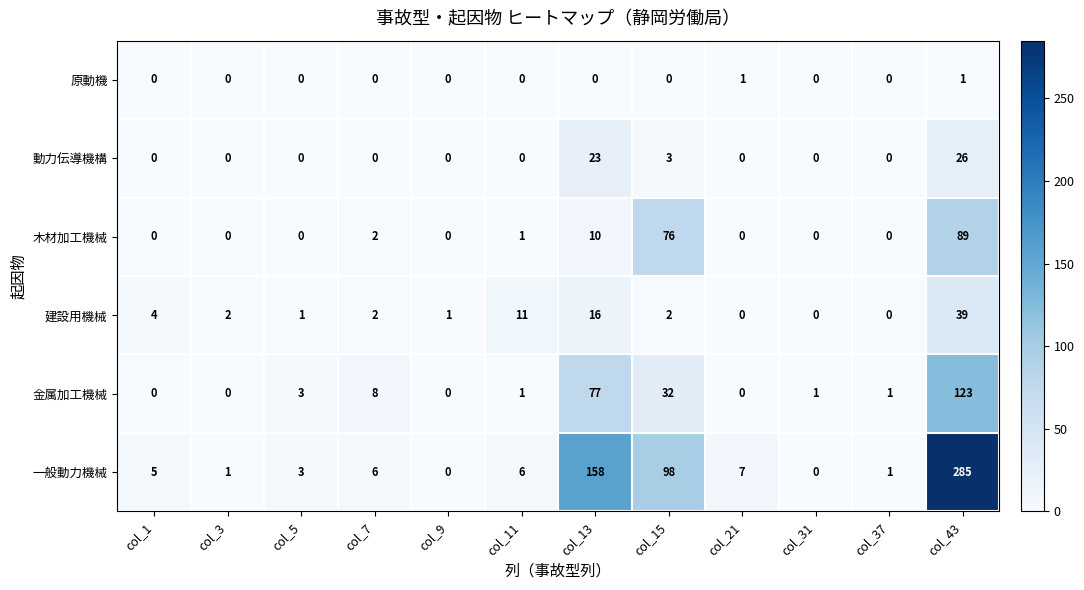

Between col_11 and col_37, which series saw the biggest shift?

建設用機械